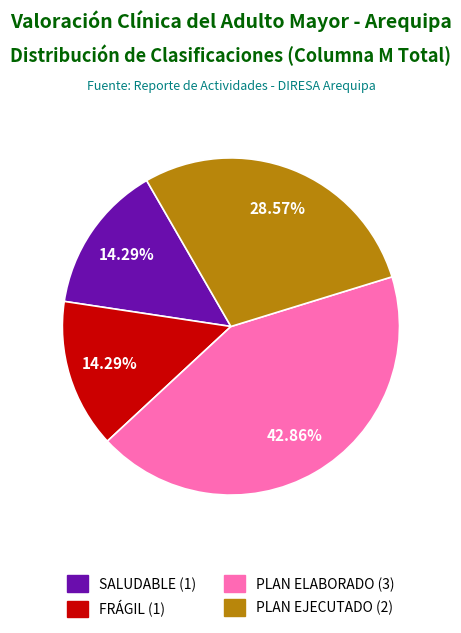

To the nearest percent, what is the difference between the largest and smallest slice percentages?

29%